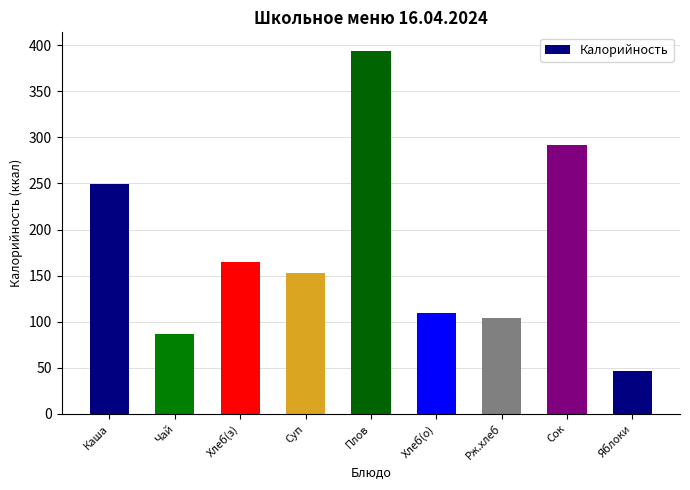

Reading left to right, what are all the values shown in this chart?

Каша=249.2	Чай=86.3	Хлеб(з)=164.4	Суп=152.5	Плов=394.2	Хлеб(о)=109.6	Рж.хлеб=103.6	Сок=292.0	Яблоки=47.0